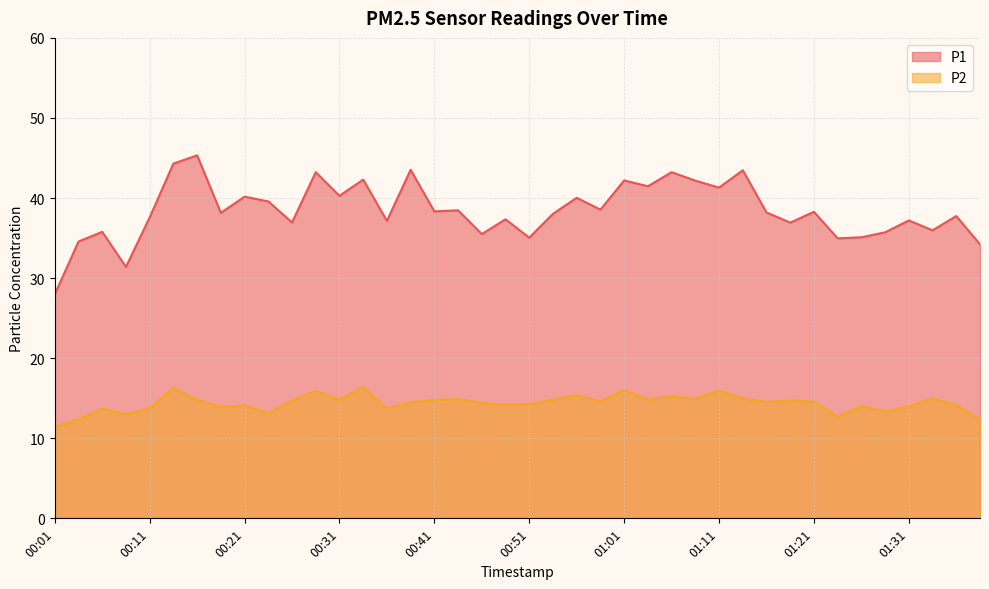

How many lines are shown in the chart?

2